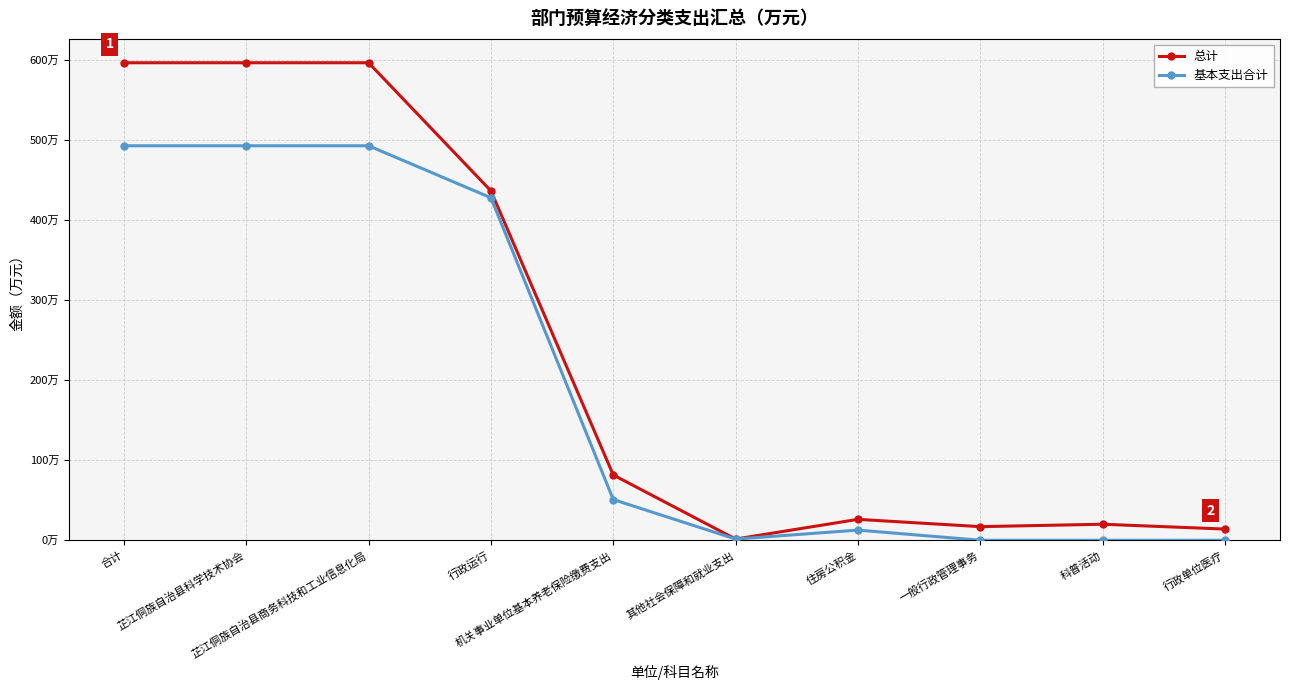

What is the greatest value displayed?

596.4